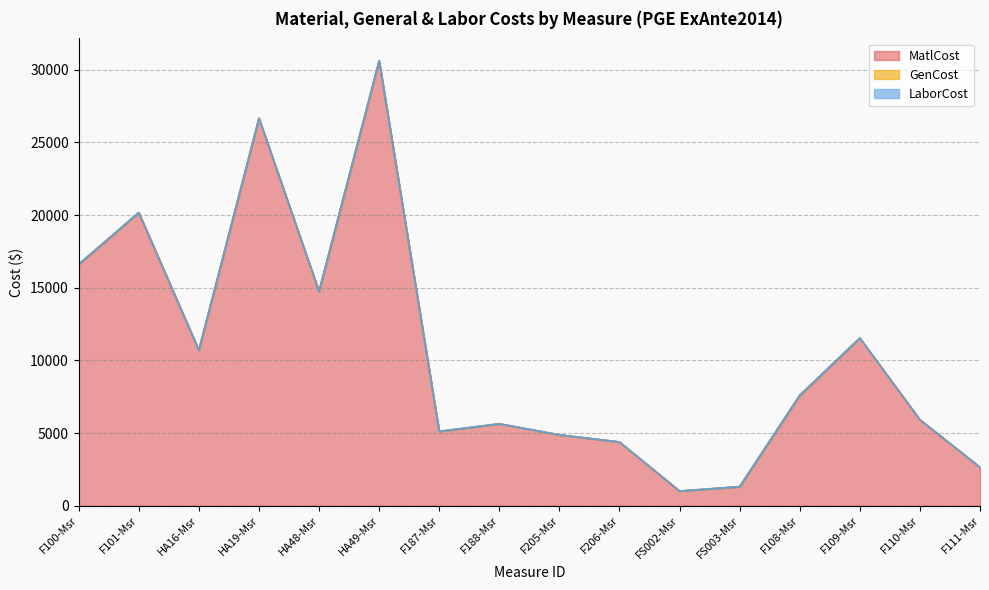

Between HA49-Msr and FS003-Msr, which series saw the biggest shift?

MatlCost